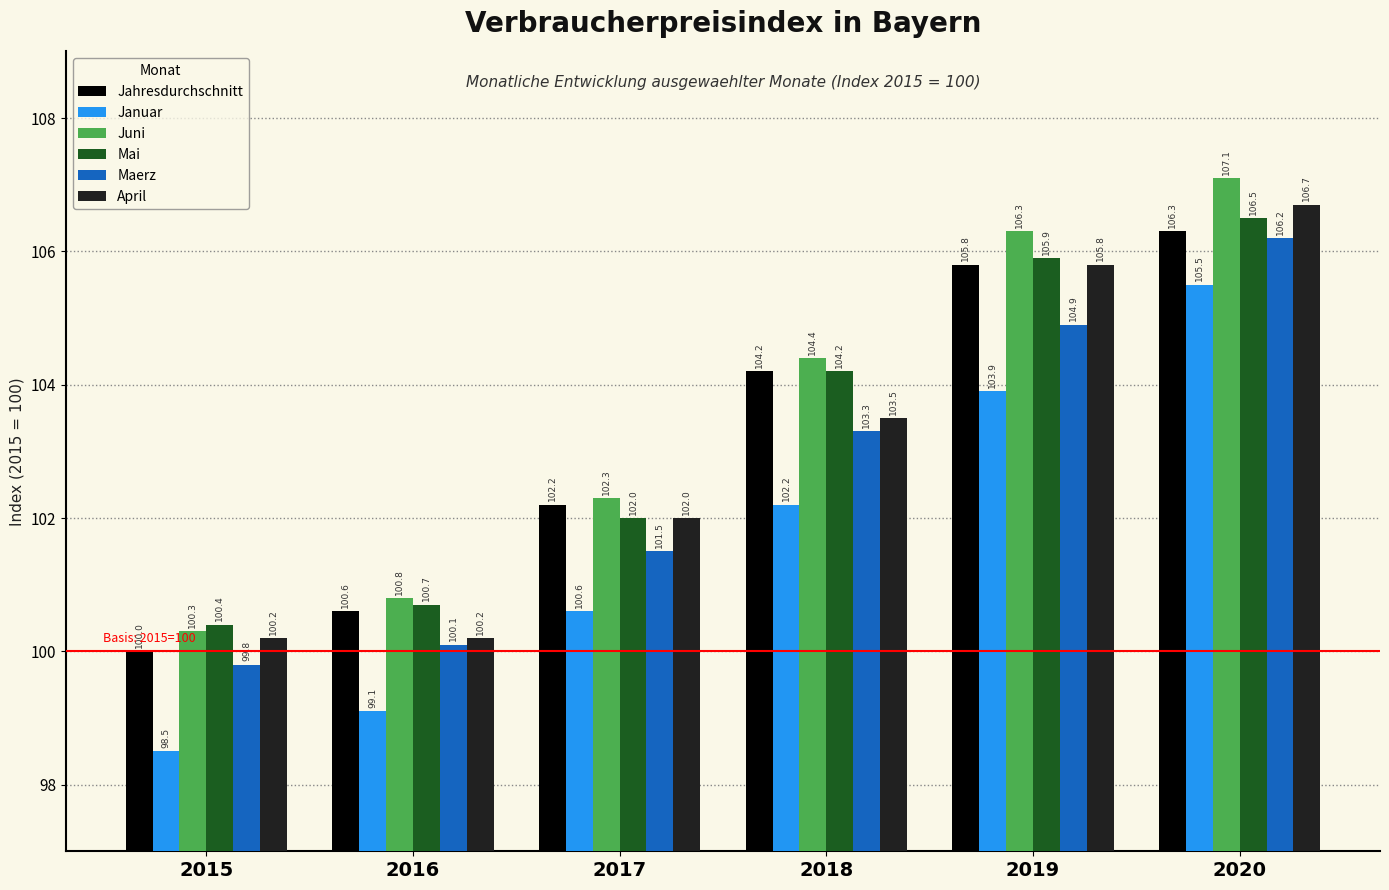

What is the average value of the Mai series?

103.3